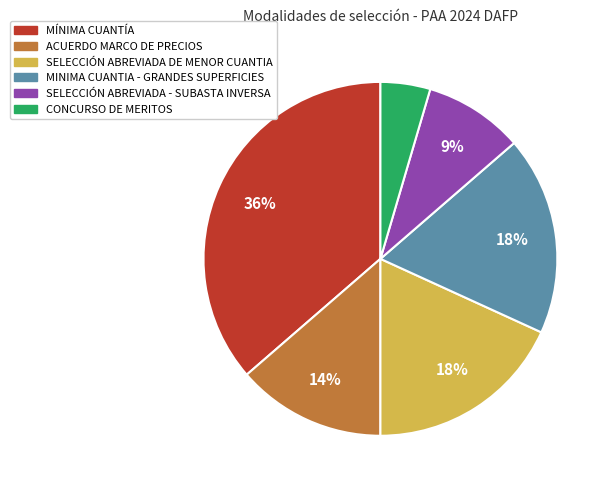

Do CONCURSO DE MERITOS and MÍNIMA CUANTÍA together represent more than half of the pie?

No